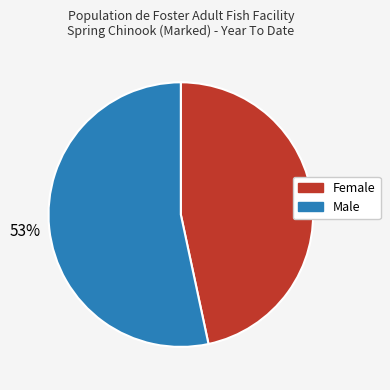

Is the sum of Male and Female greater than half?

Yes